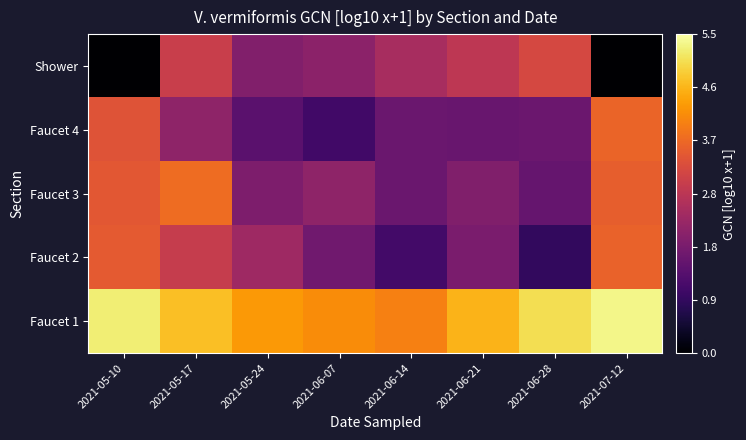

At 2021-05-10, list the series in order from smallest to largest.

Shower, Faucet 4, Faucet 3, Faucet 2, Faucet 1